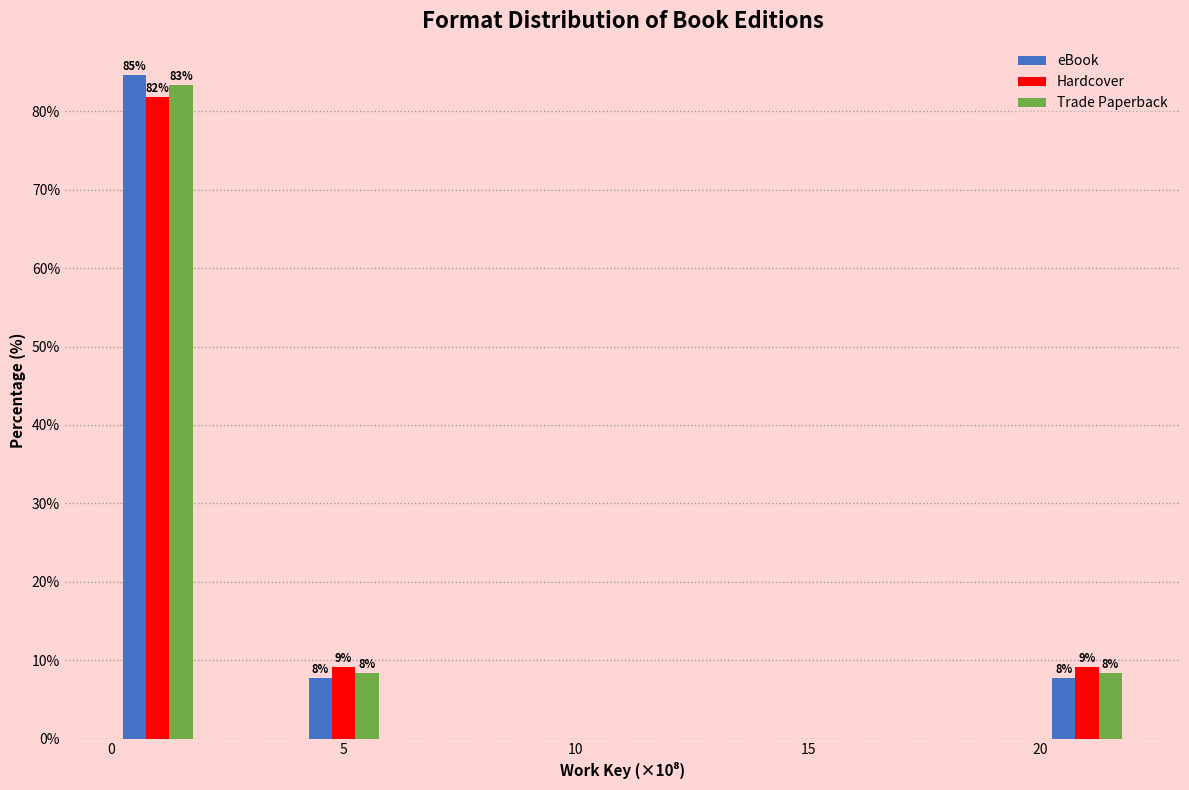

In the eBook series, which range on the x-axis has the tallest bar?

0 to 2